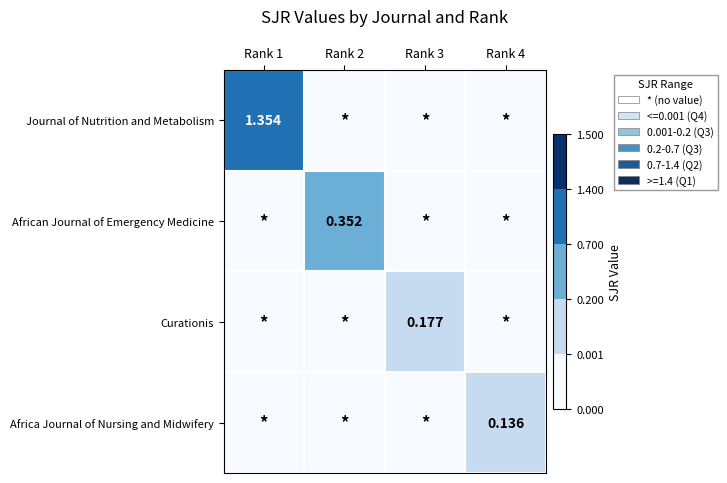

Is it true that Africa Journal of Nursing and Midwifery equals -0.1 at Rank 2?

False